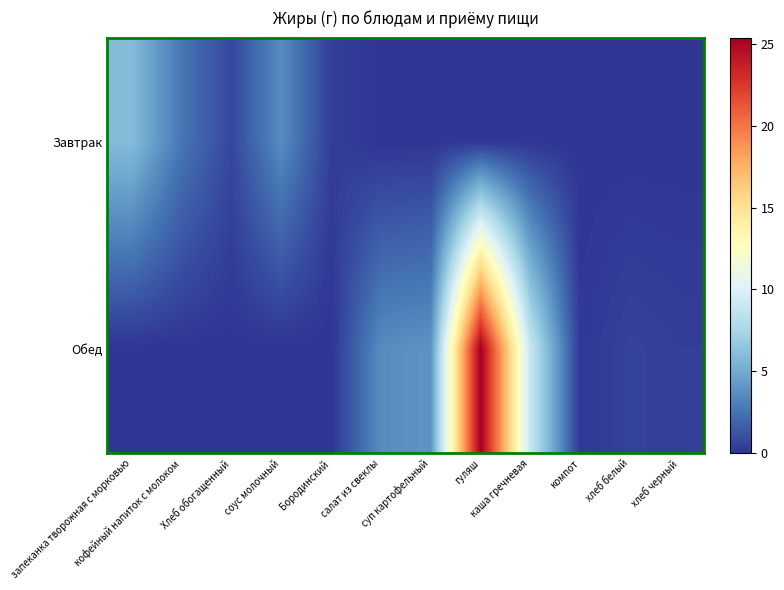

What is the total value across all series at гуляш?

25.4